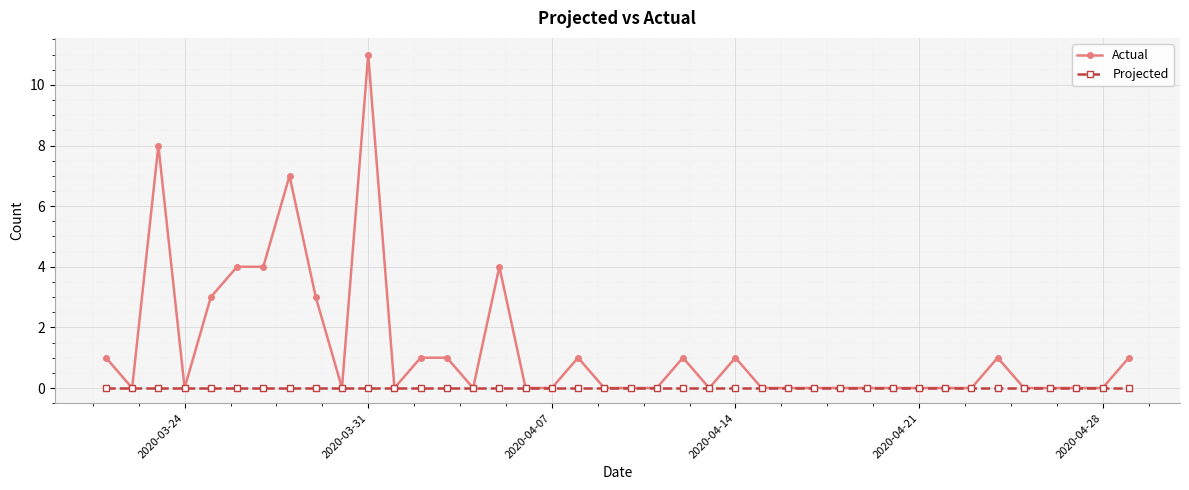

Which series has the widest spread of values?

Actual